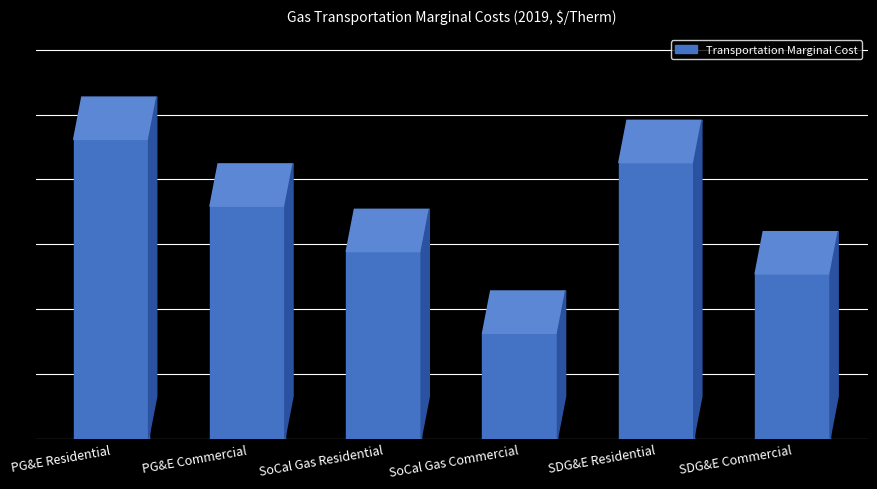

What is the minimum value shown in the chart?

0.1